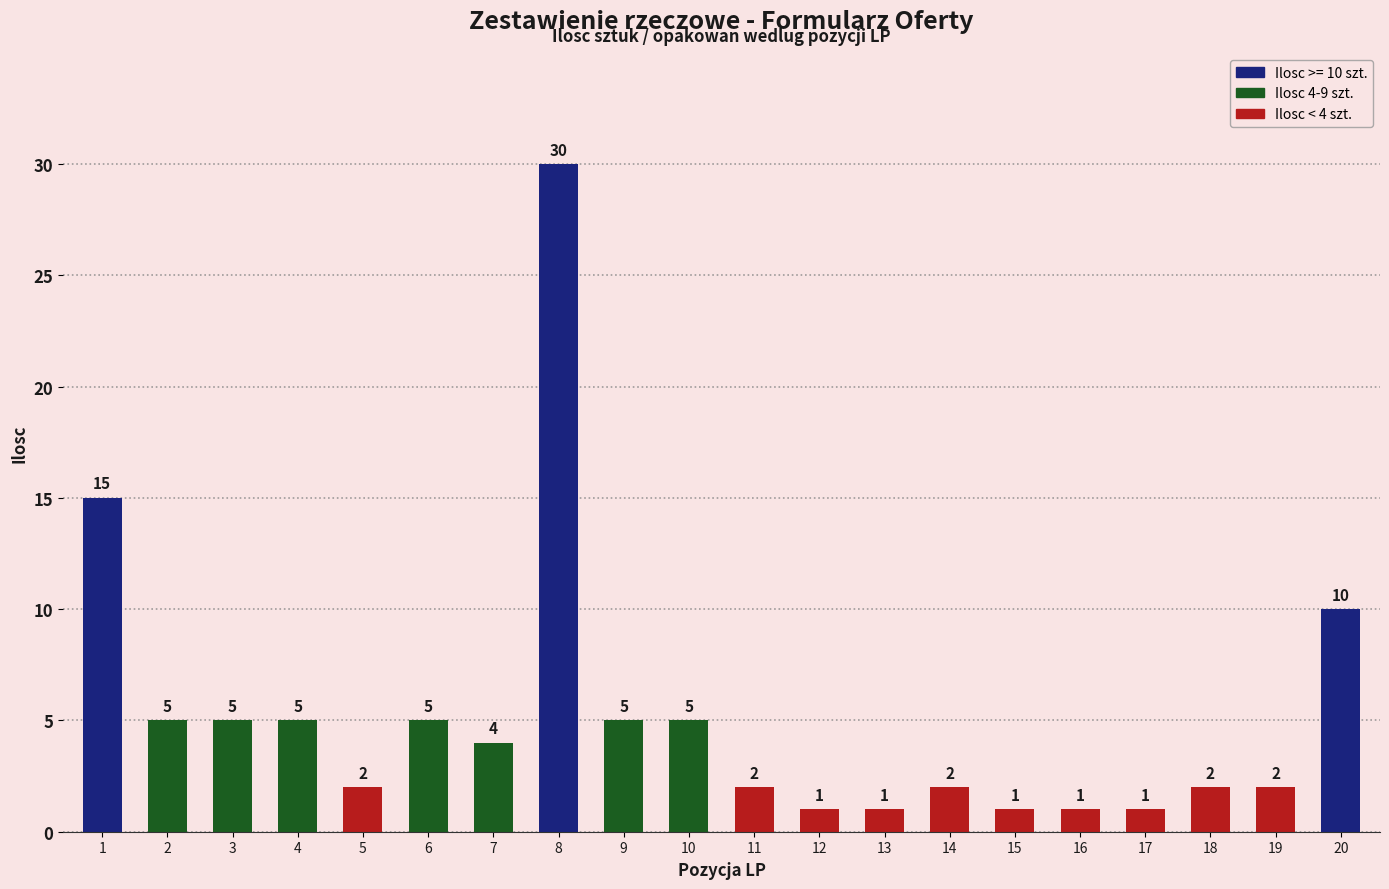

Which has a higher value, 19 or 1?

1